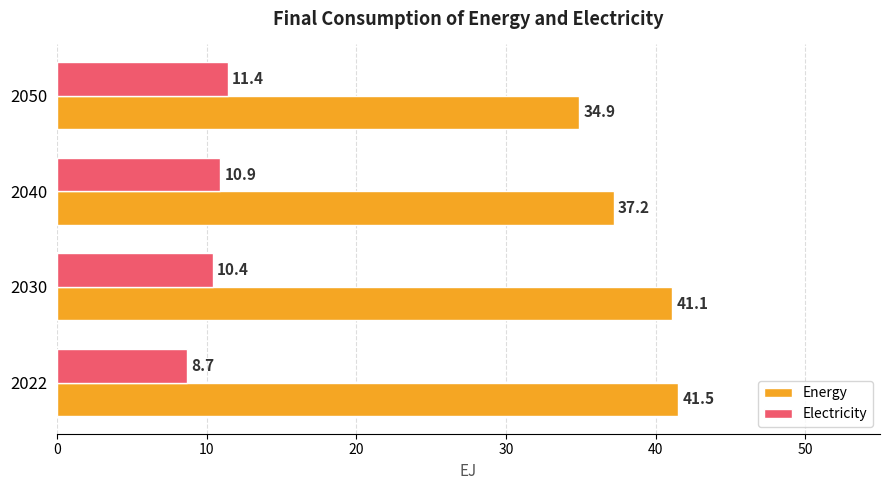

List the series in order of their peak value, highest first.

Energy, Electricity